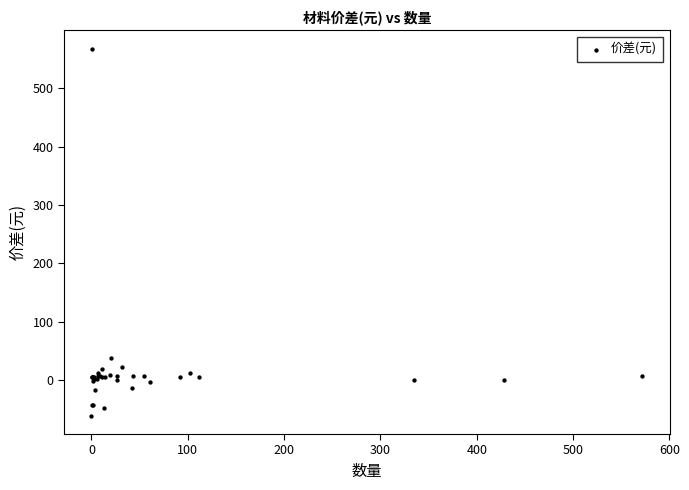

What Y value in the scatter plot is closest to 253?

36.9